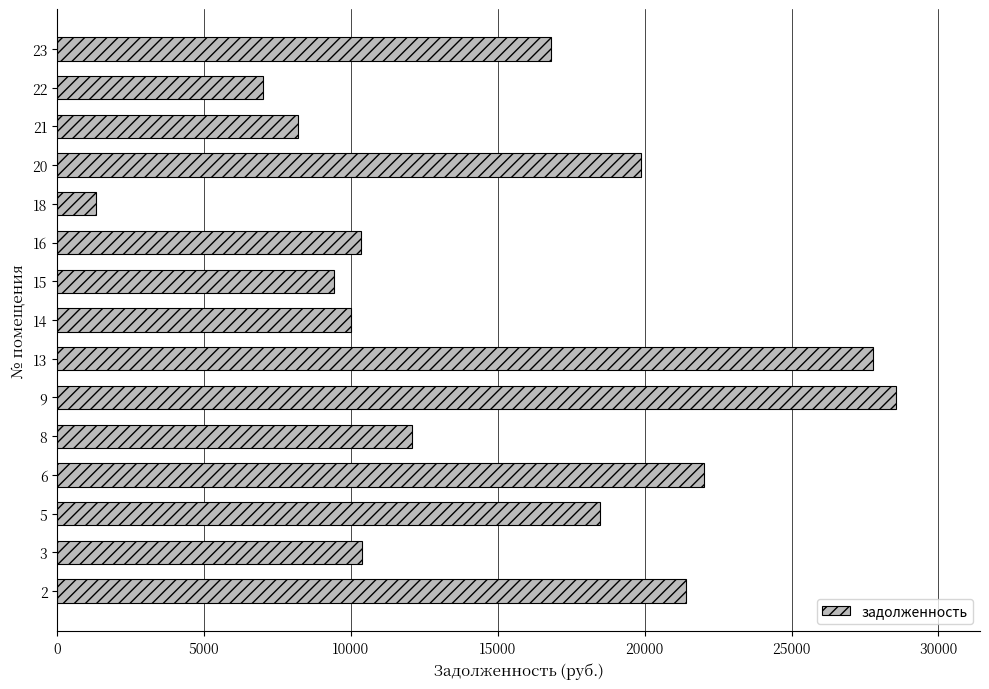

How many data points does each series have?

15